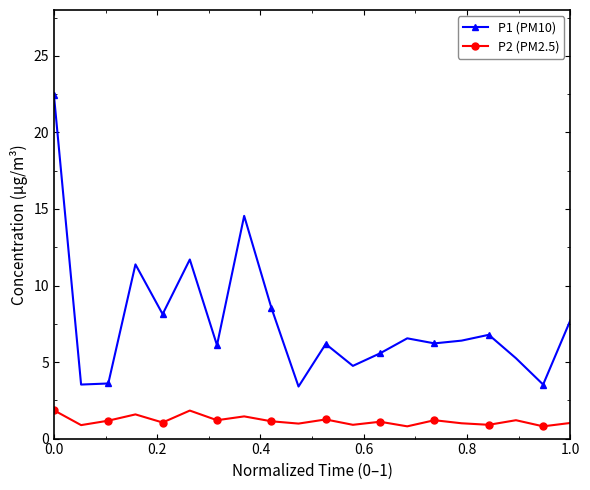

What is the average value of the P2 (PM2.5) series?

1.2